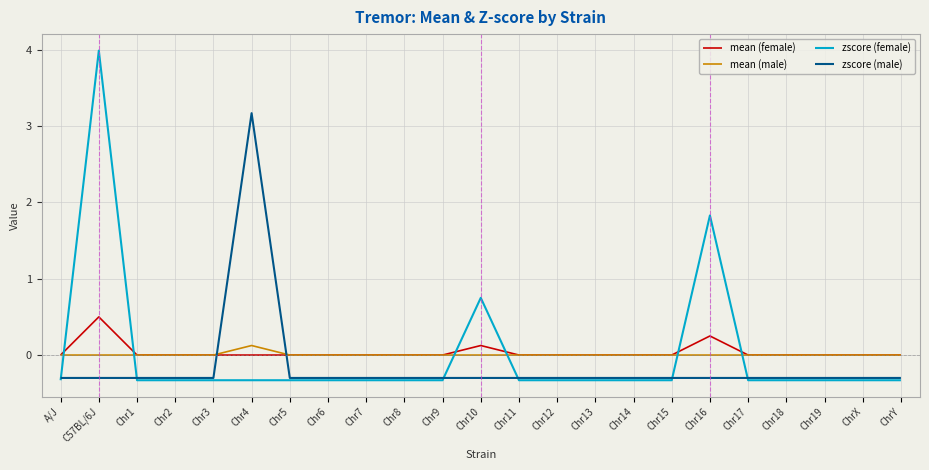

Which series has the widest spread of values?

zscore (female)